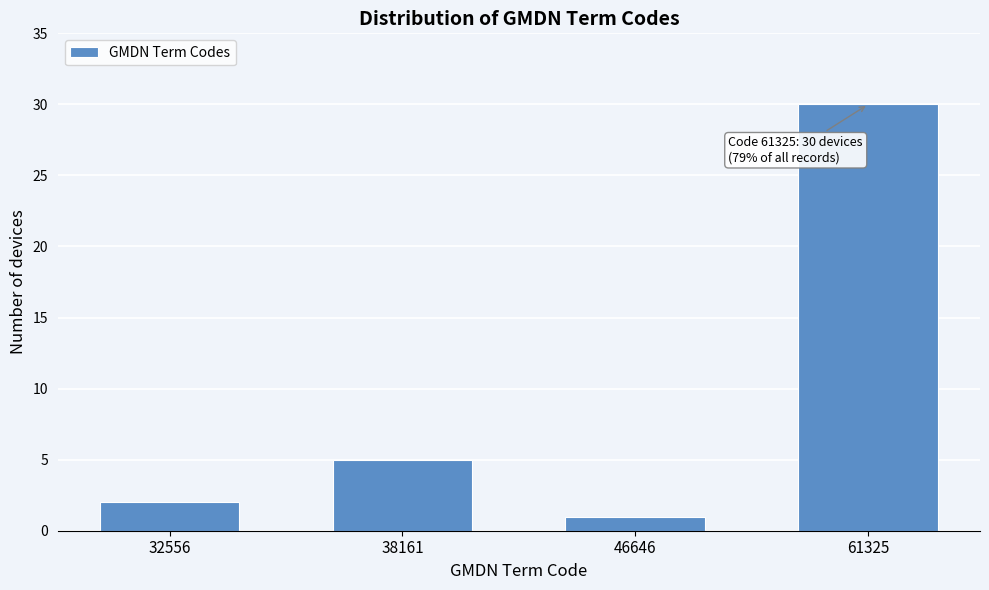

Reading left to right, transcribe all the data shown in this chart.

32556=2	38161=5	46646=1	61325=30